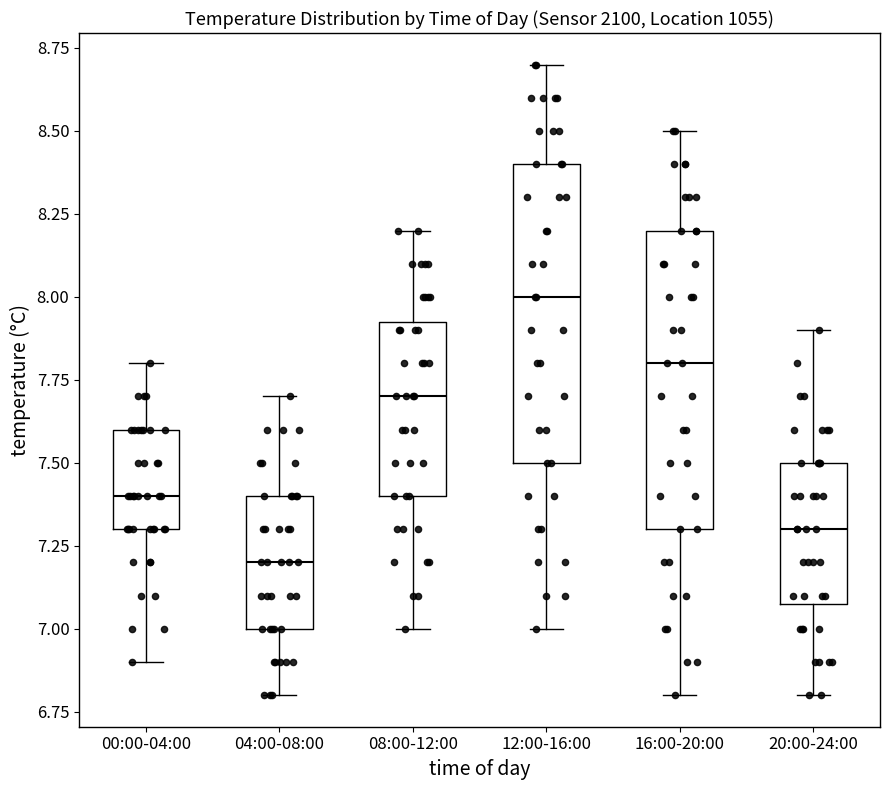

Which box's median line is the highest?

12:00-16:00